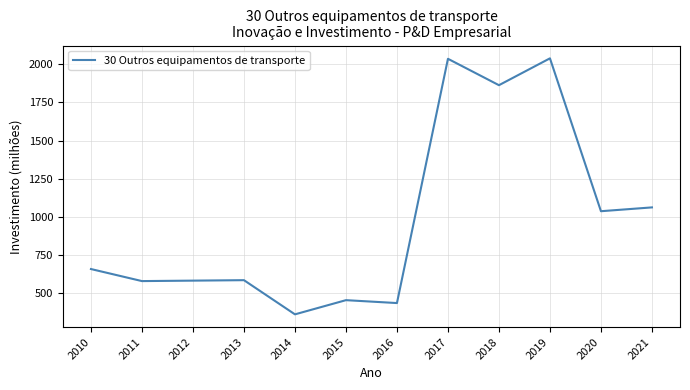

What is the difference between the maximum and minimum values?

1678.0